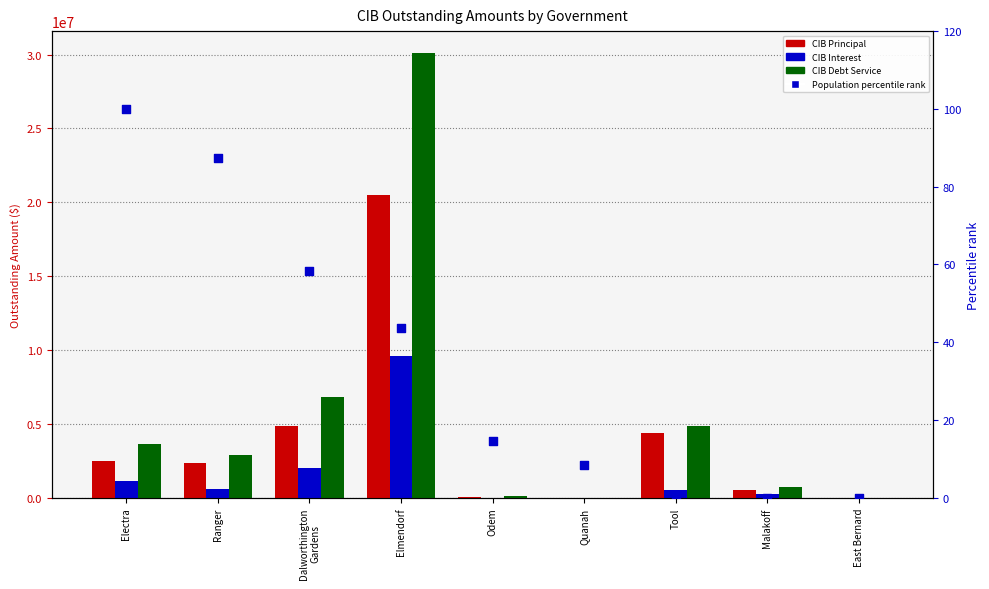

Is the value of CIBPrincipalOutstanding at Elmendorf greater than the value of Population percentile rank at Elmendorf?

Yes